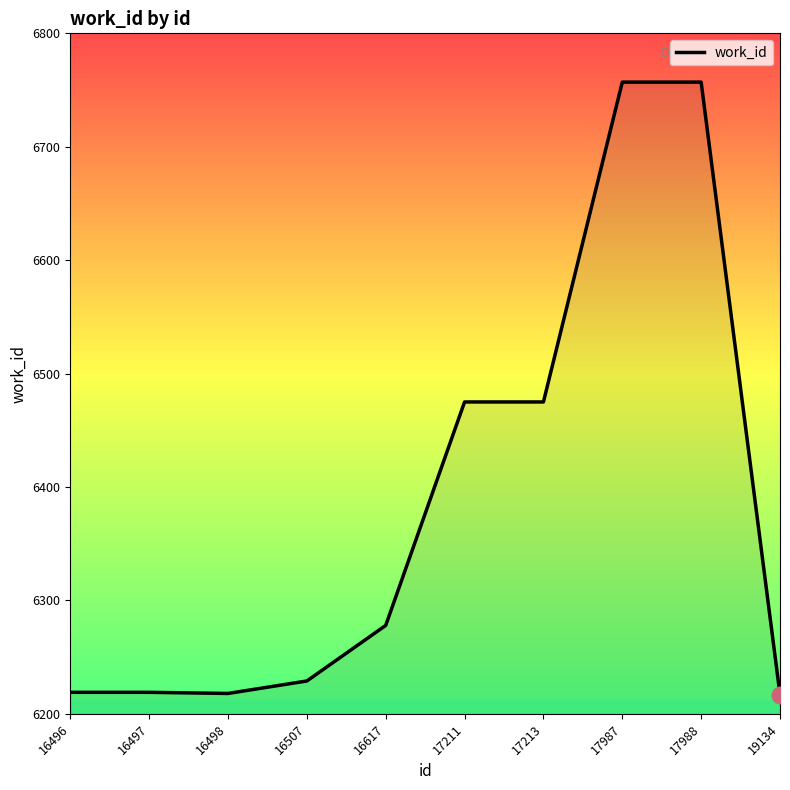

What is the average value?

6384